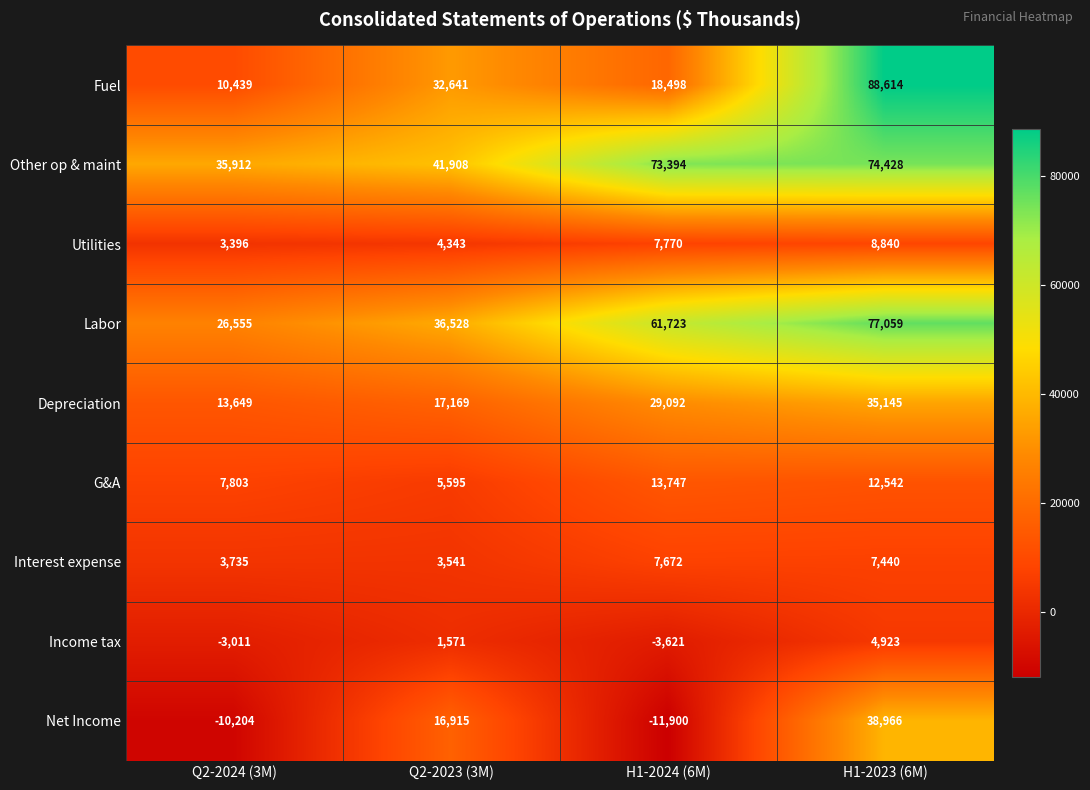

What is the average value of the Interest expense series?

5597